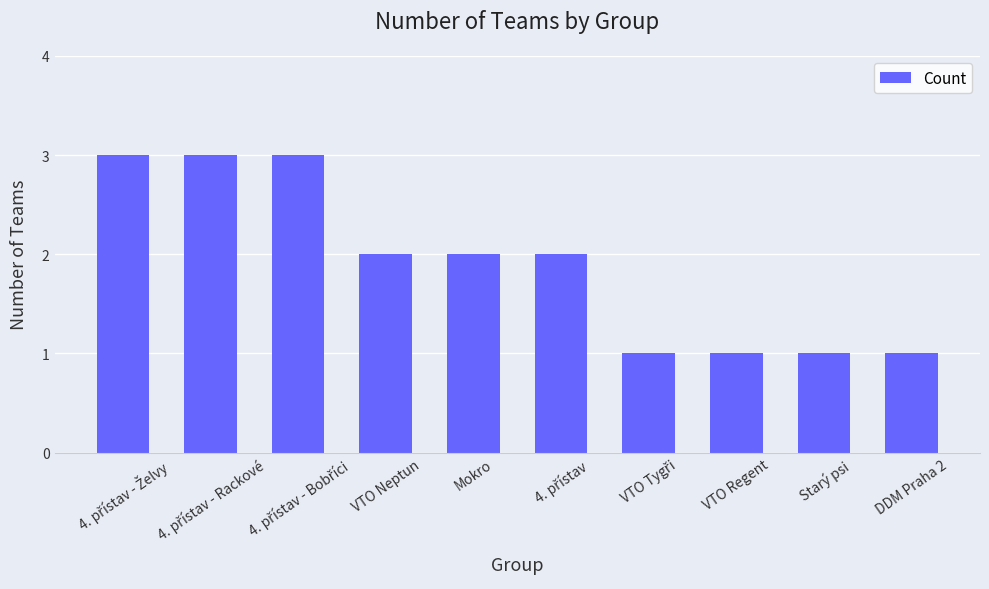

The chart shows a value of 1 at DDM Praha 2. True or false?

True